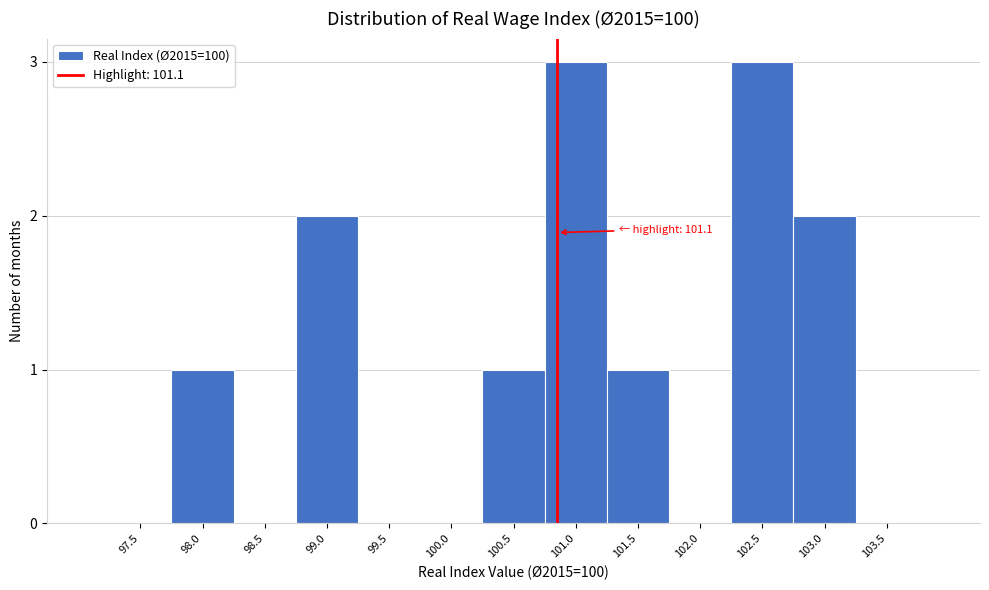

Reading right to left, what are all the values shown in this chart?

103.5=0	103.0=2	102.5=3	102.0=0	101.5=1	101.0=3	100.5=1	100.0=0	99.5=0	99.0=2	98.5=0	98.0=1	97.5=0